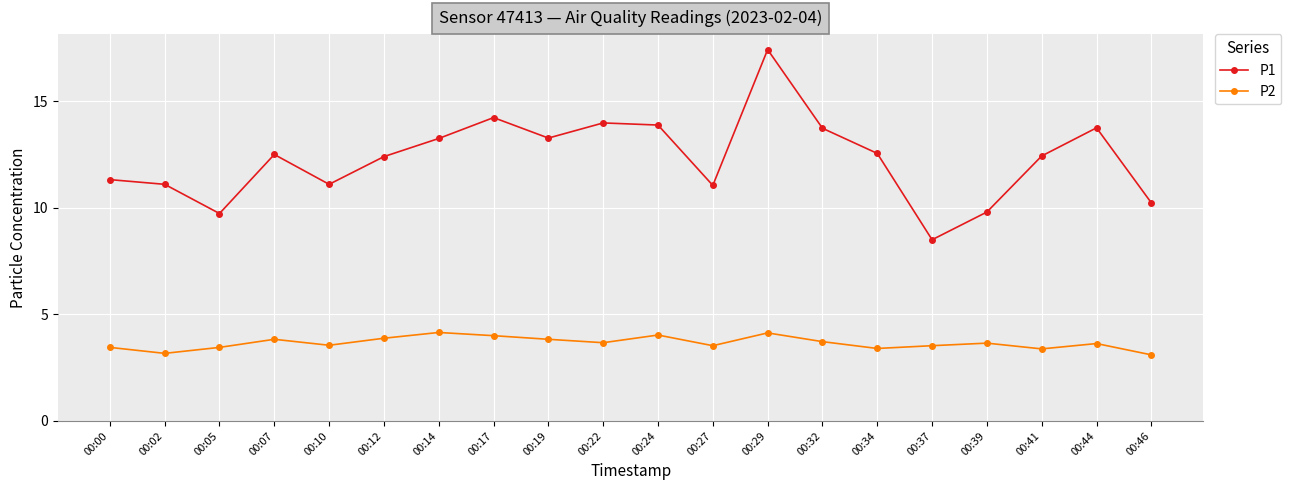

At which category does P1 reach its first local valley?

00:05